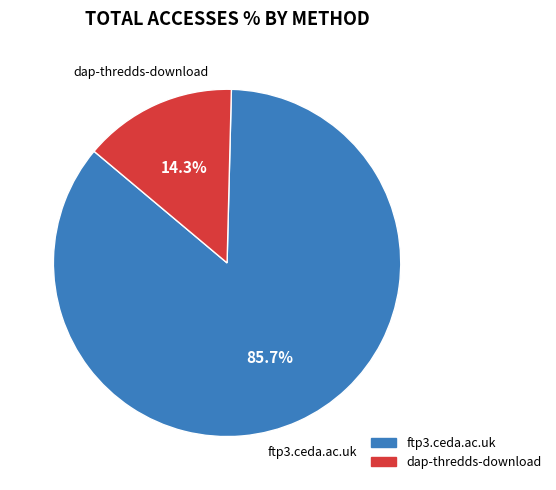

What percentage is NOT represented by ftp3.ceda.ac.uk?

14.3%